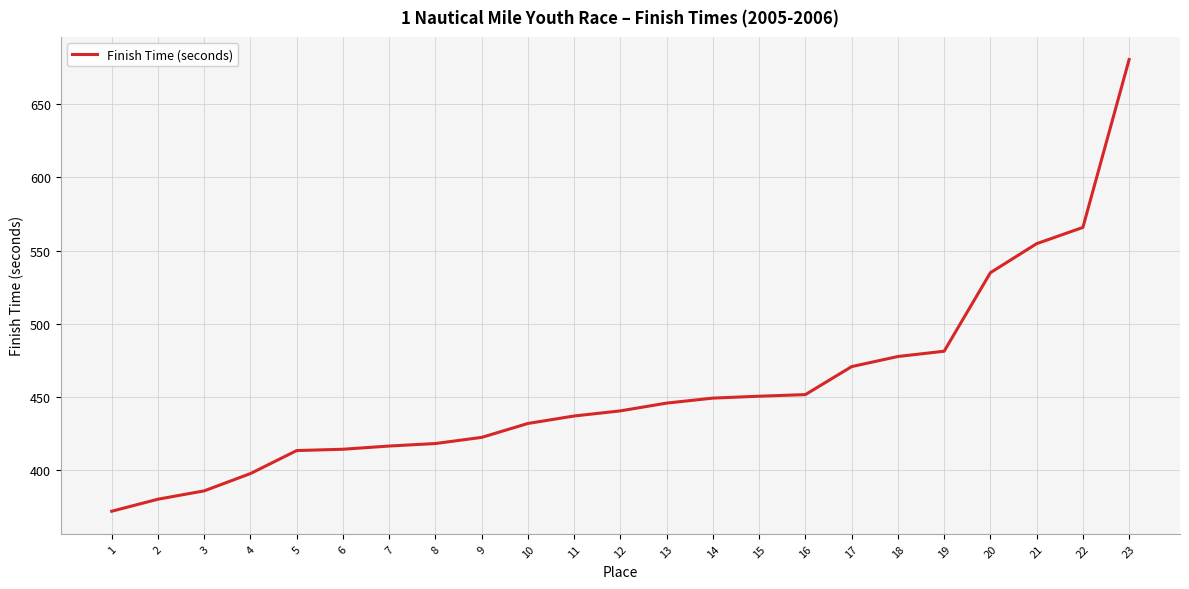

Which category has the highest value across all series?

23